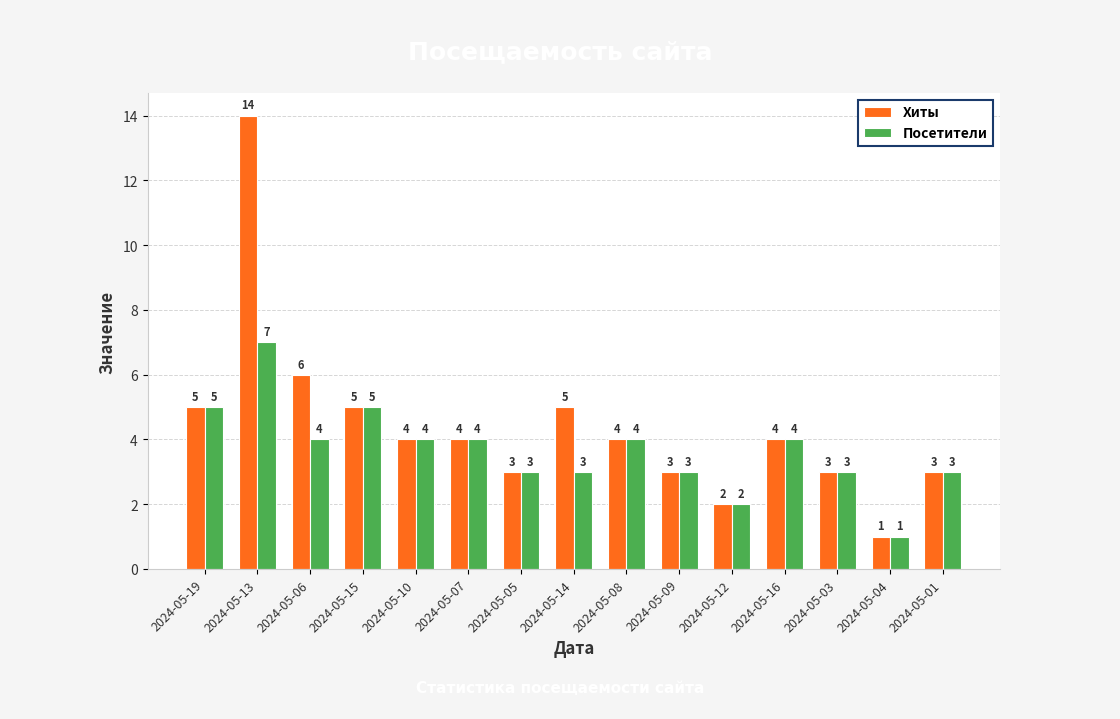

How many bars are there in total?

30